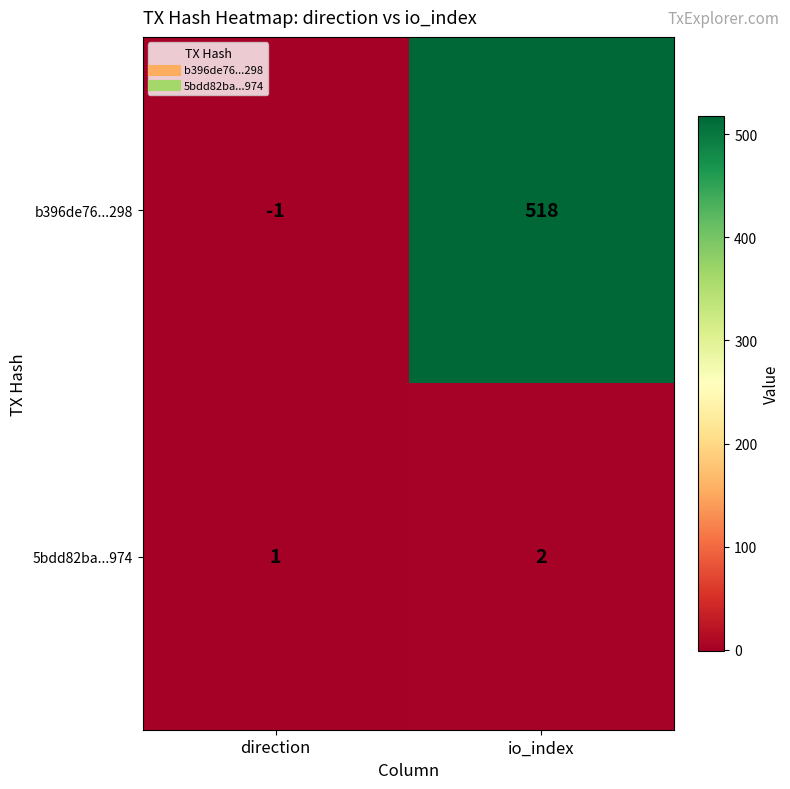

What is the sum of all 5bdd82ba...974 values?

3